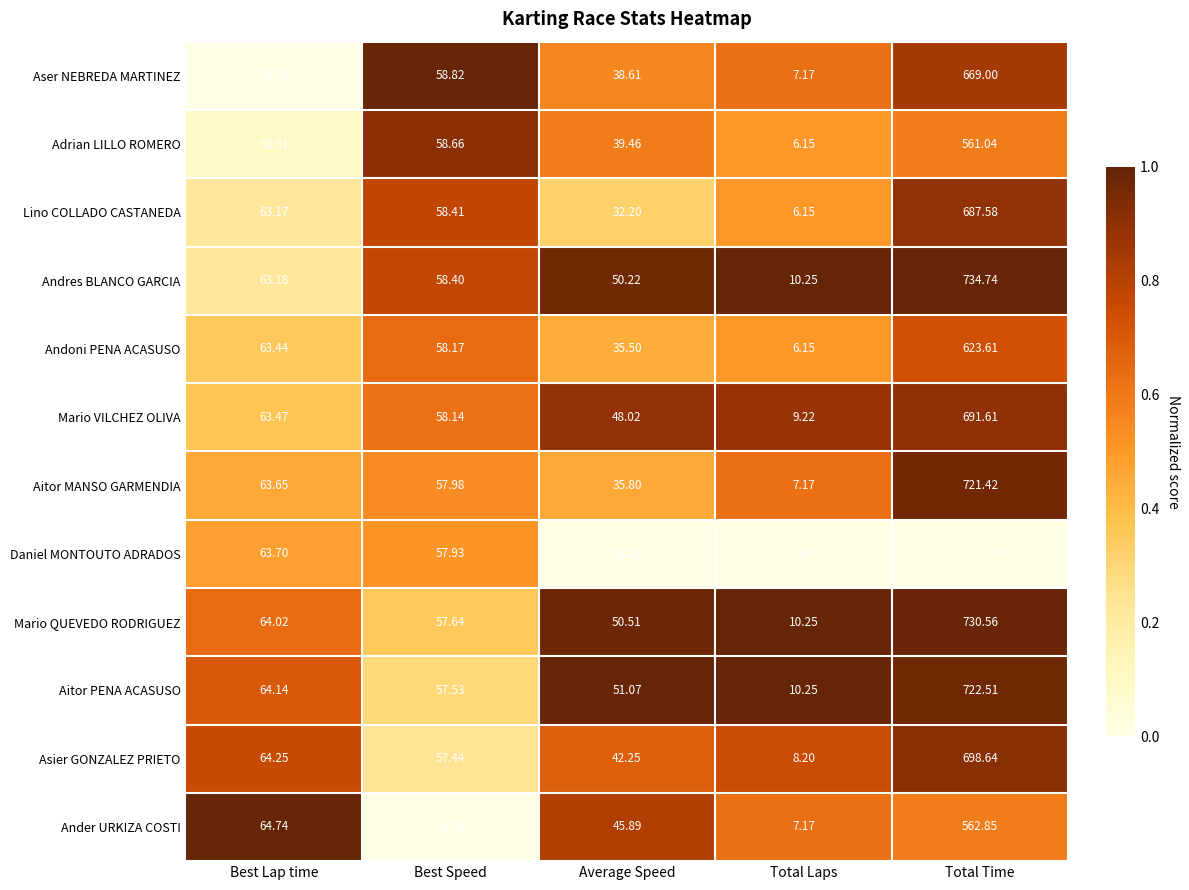

At which category is the sum across all series the highest?

Total Time